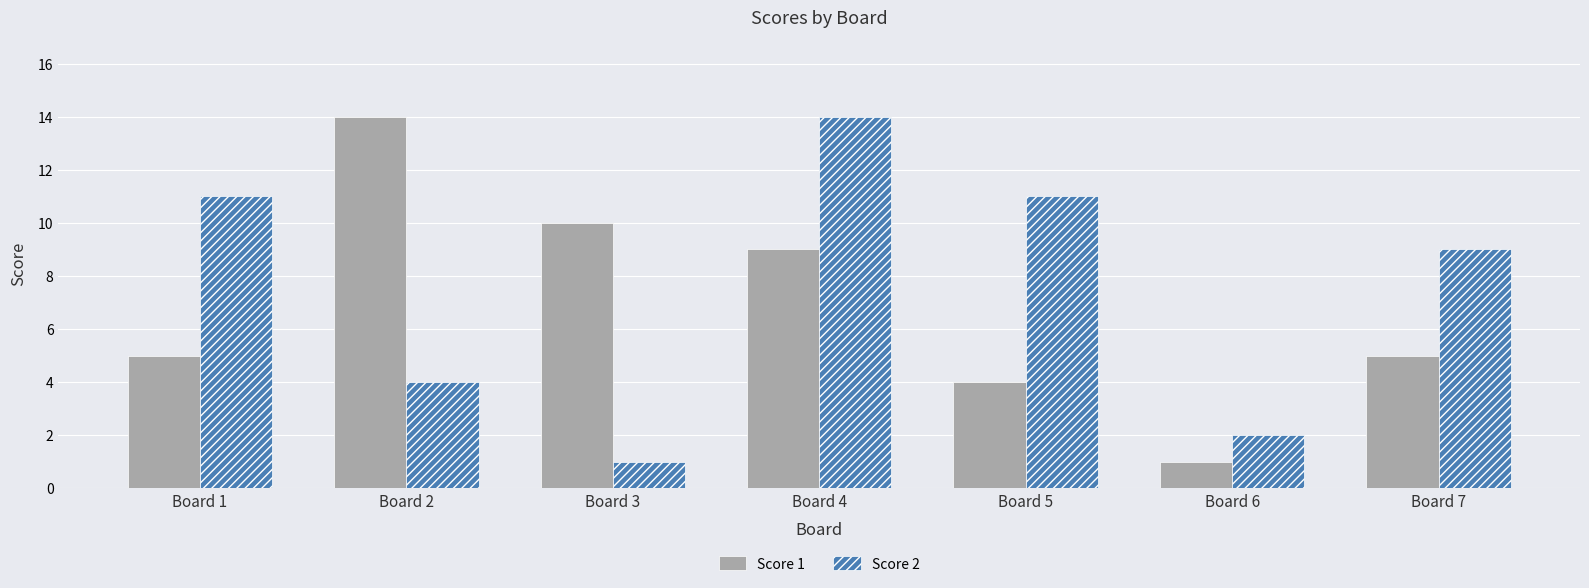

Rank the series at Board 6 from highest to lowest value.

Score 2, Score 1